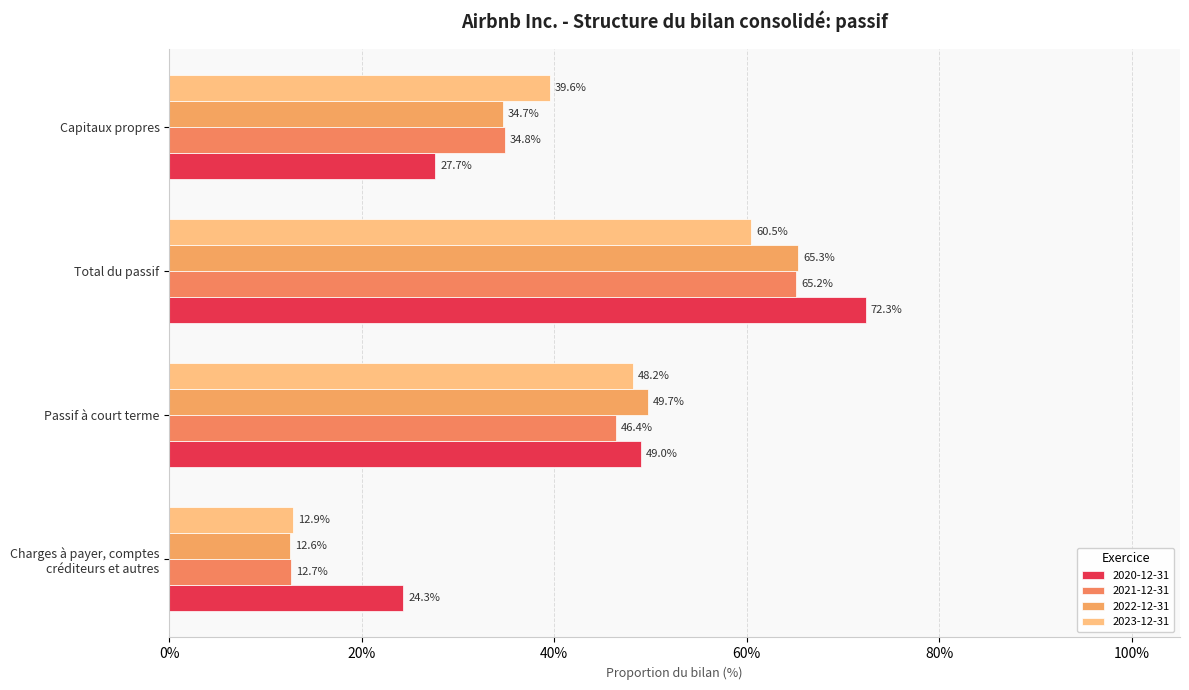

What value does the 2020-12-31 series have at Passif à court terme?

0.5